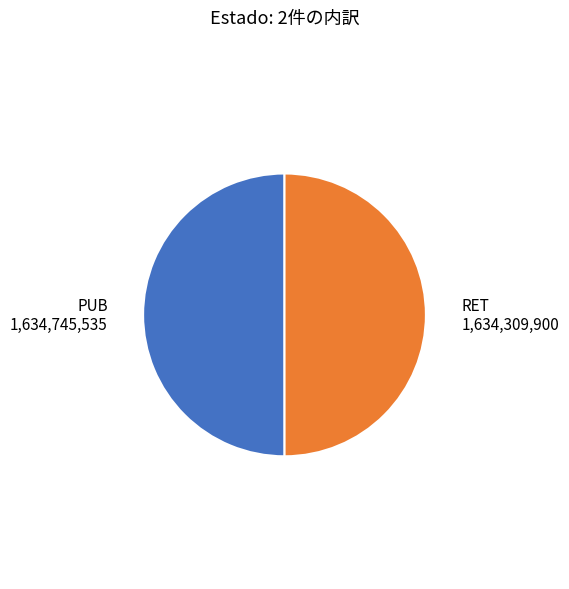

The PUB slice represents 44% of the pie. True or false?

False